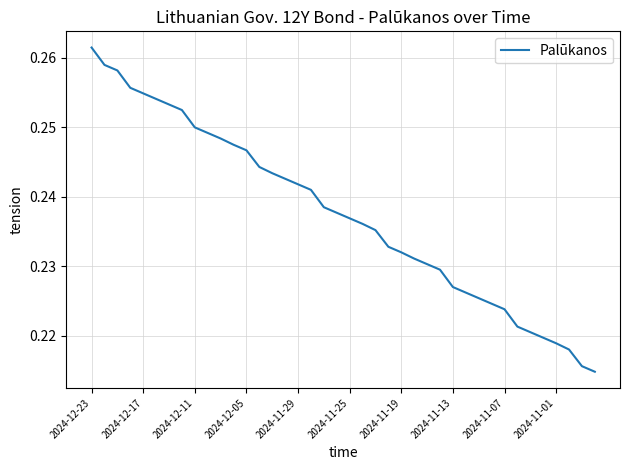

Which label corresponds to the largest value in the chart?

2024-12-23